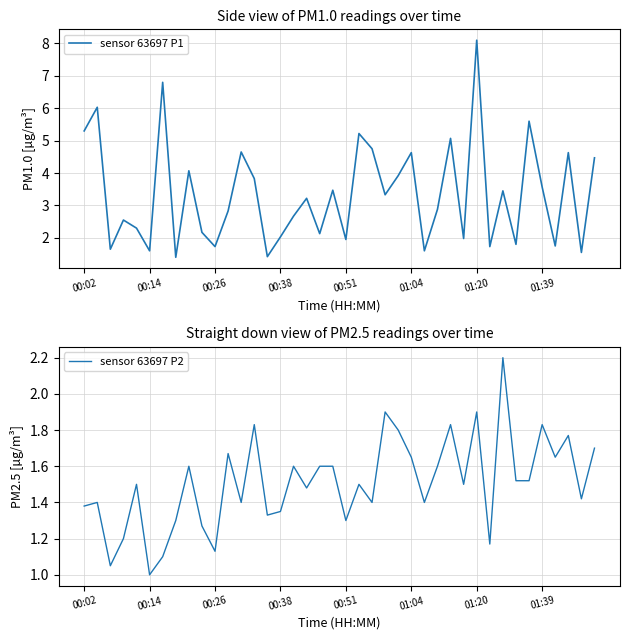

Reading left to right, list all the values displayed in this chart.

sensor 63697 P1: 5.3	6.0	1.6	2.5	2.3	1.6	6.8	1.4	4.1	2.2	1.7	2.8	4.7	3.8	1.4	2.0	2.7	3.2	2.1	3.5	1.9	5.2	4.8	3.3	3.9	4.6	1.6	2.9	5.1	2.0	8.1	1.7	3.5	1.8	5.6	3.6	1.8	4.6	1.6	4.5
sensor 63697 P2: 1.4	1.4	1.1	1.2	1.5	1.0	1.1	1.3	1.6	1.3	1.1	1.7	1.4	1.8	1.3	1.4	1.6	1.5	1.6	1.6	1.3	1.5	1.4	1.9	1.8	1.6	1.4	1.6	1.8	1.5	1.9	1.2	2.2	1.5	1.5	1.8	1.6	1.8	1.4	1.7